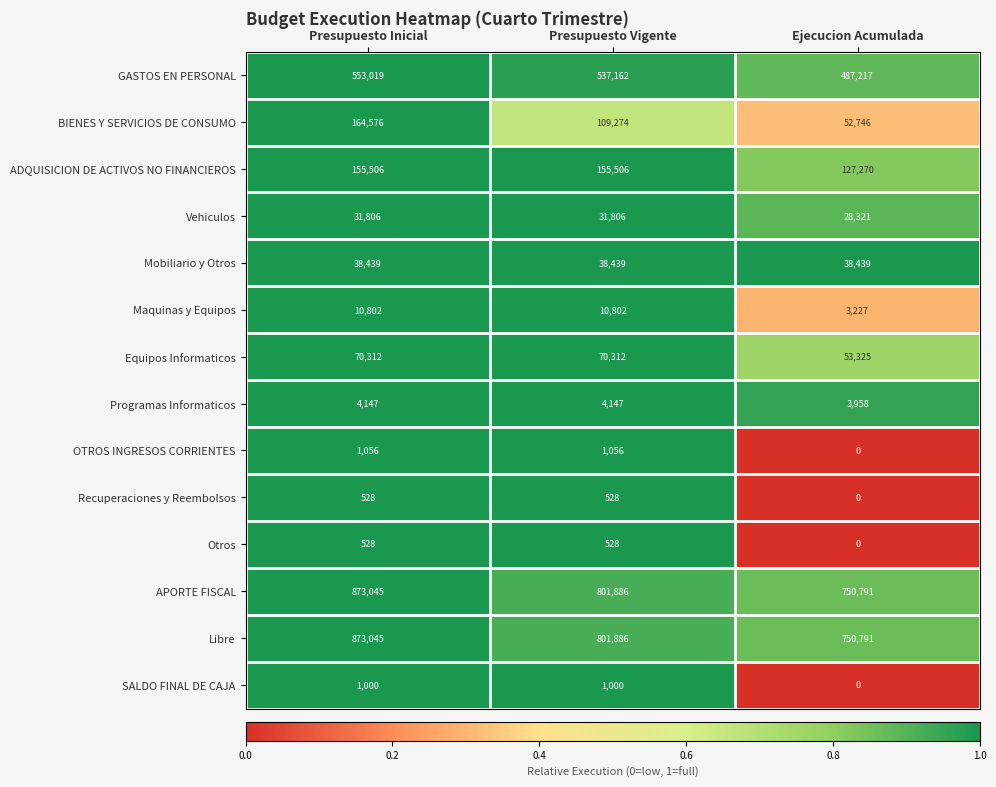

How many data points in OTROS INGRESOS CORRIENTES are less than 1056?

1